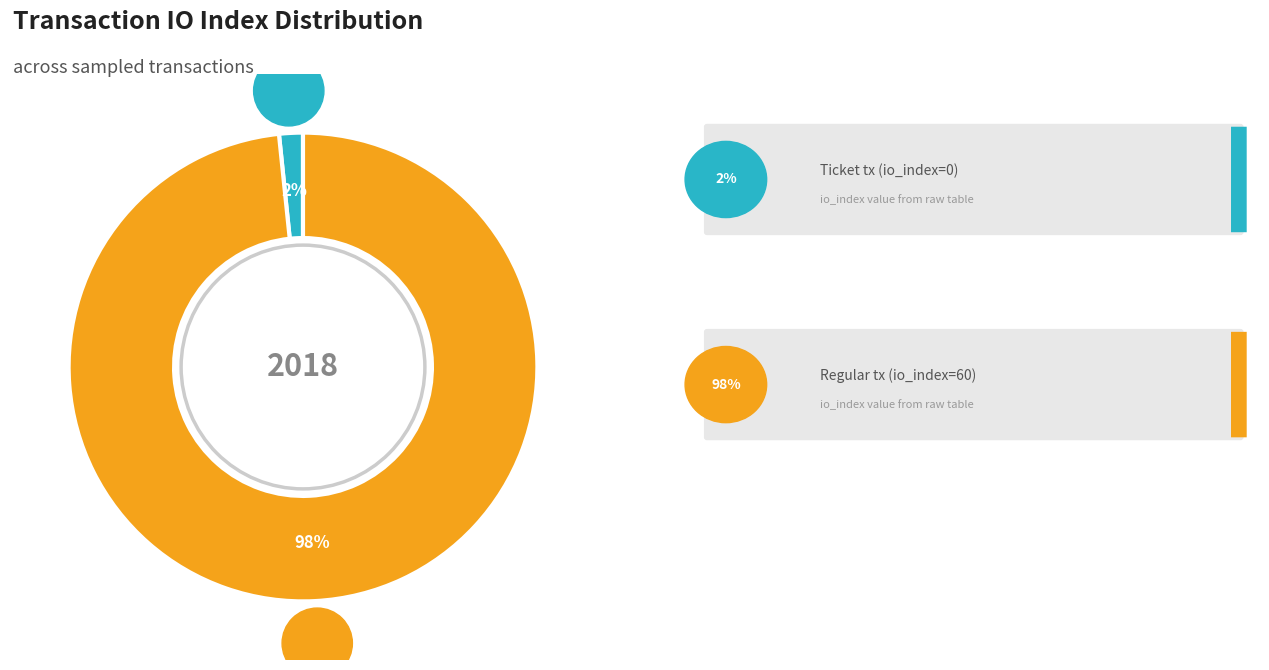

Count the number of slices in the pie.

2